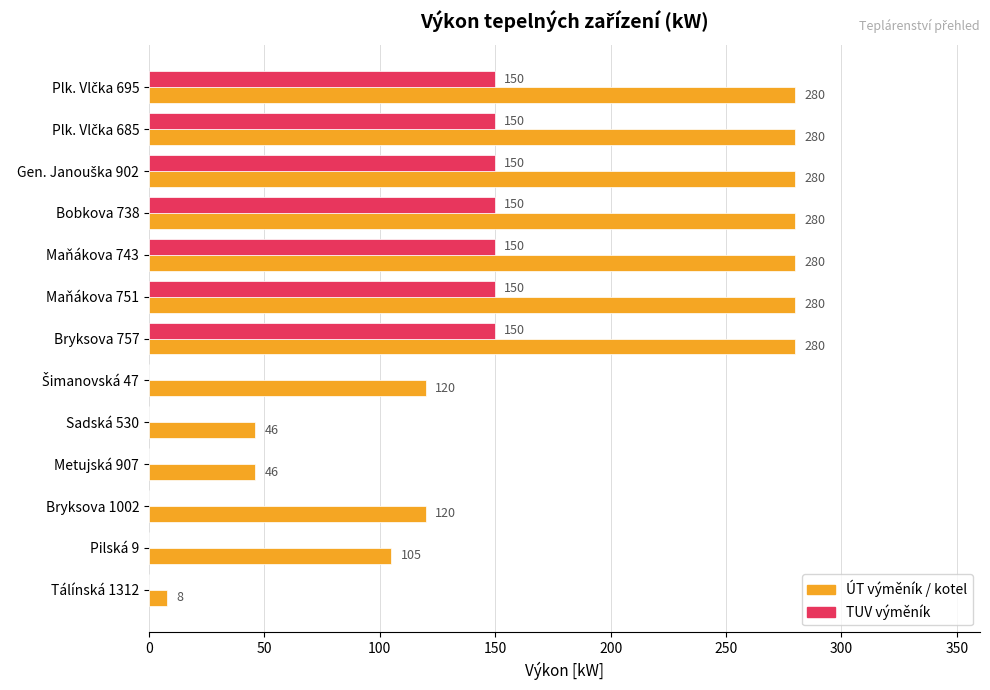

How many TUV výměník values are between 0 and 150?

13